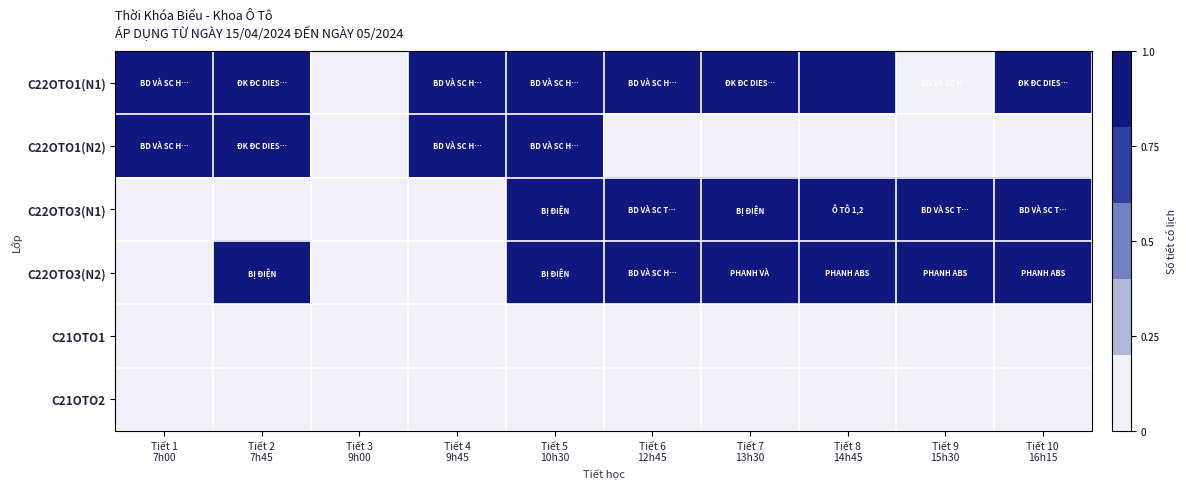

What is the total value across all series at Tiết 10
16h15?

3